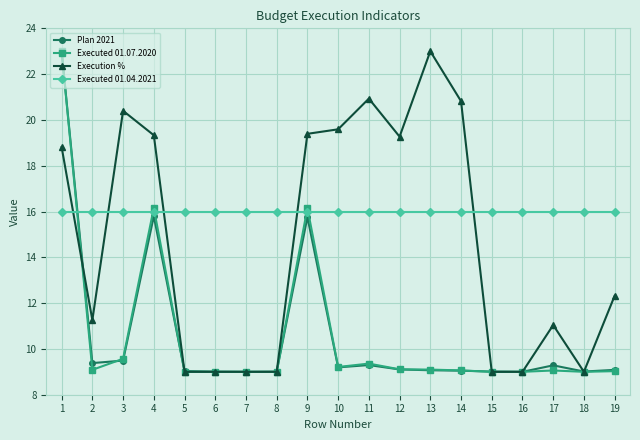

What is the minimum value shown in the chart?

9.0